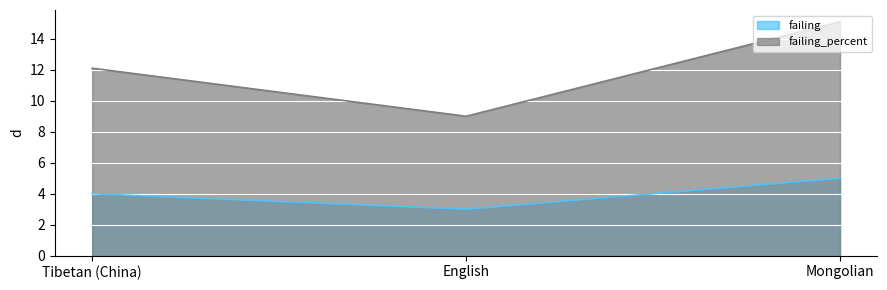

True or false: failing has a value of 5.0 at Mongolian.

True